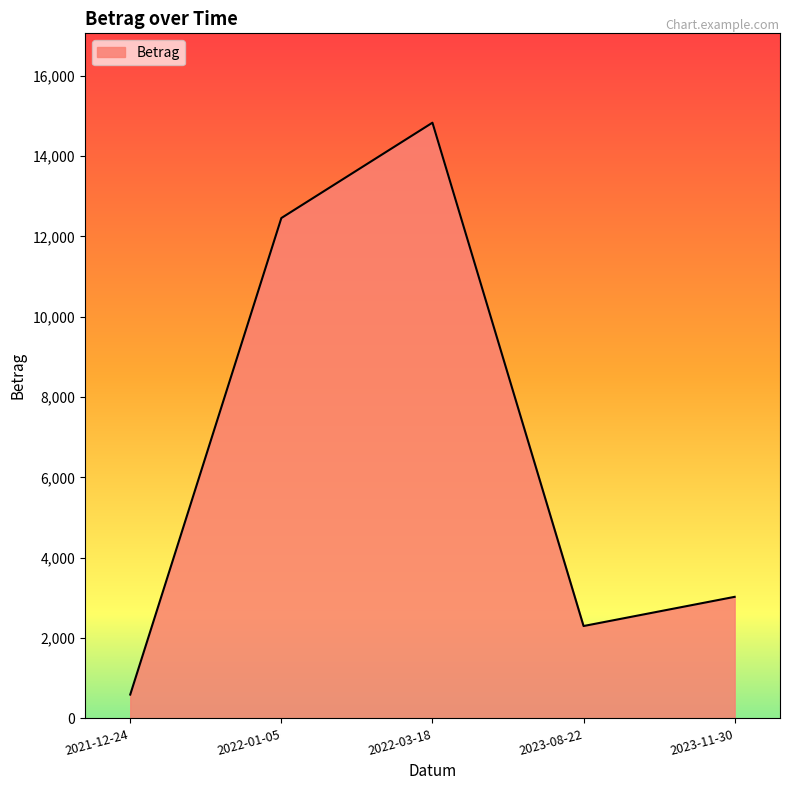

At which category does the data reach its first local peak?

2022-03-18